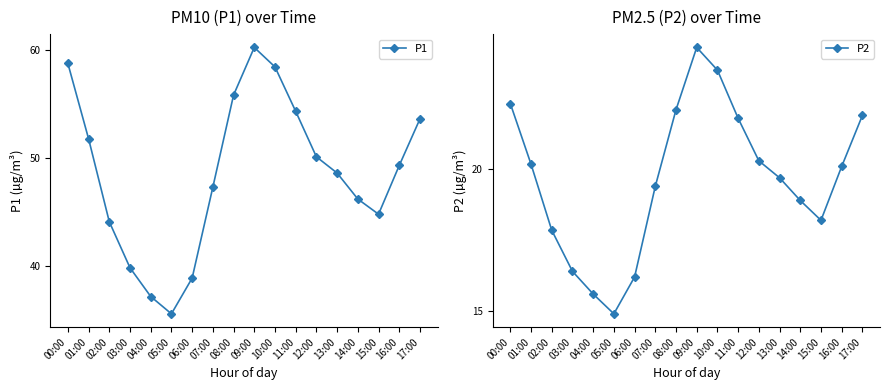

List the labels in order of P1 value, largest first.

09:00, 00:00, 10:00, 08:00, 11:00, 17:00, 01:00, 12:00, 16:00, 13:00, 07:00, 14:00, 15:00, 02:00, 03:00, 06:00, 04:00, 05:00